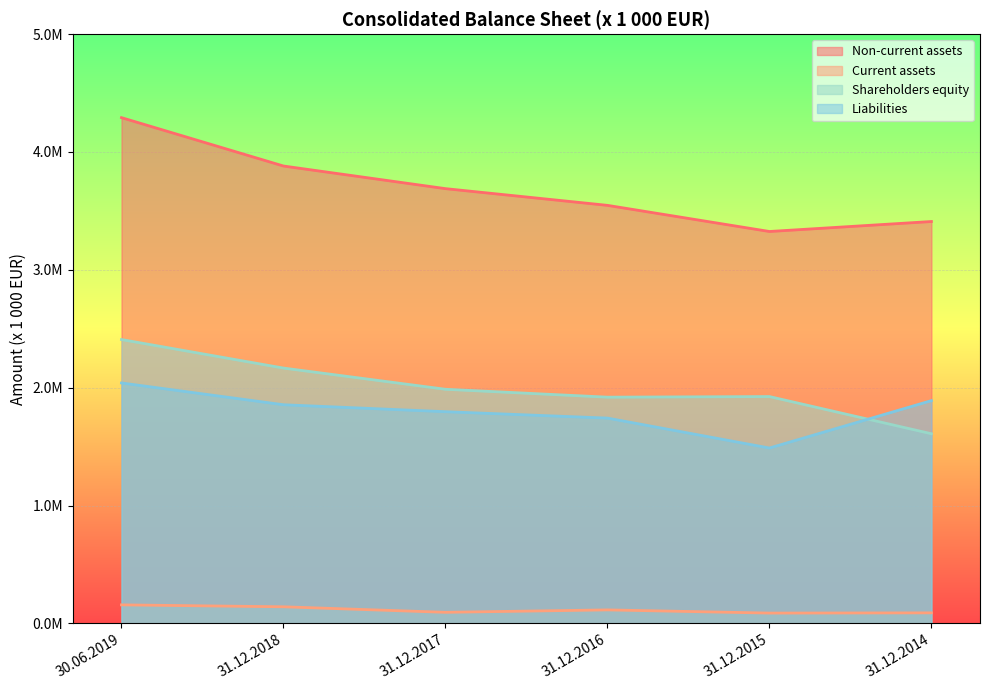

Which series has the largest total across all categories?

Non-current assets